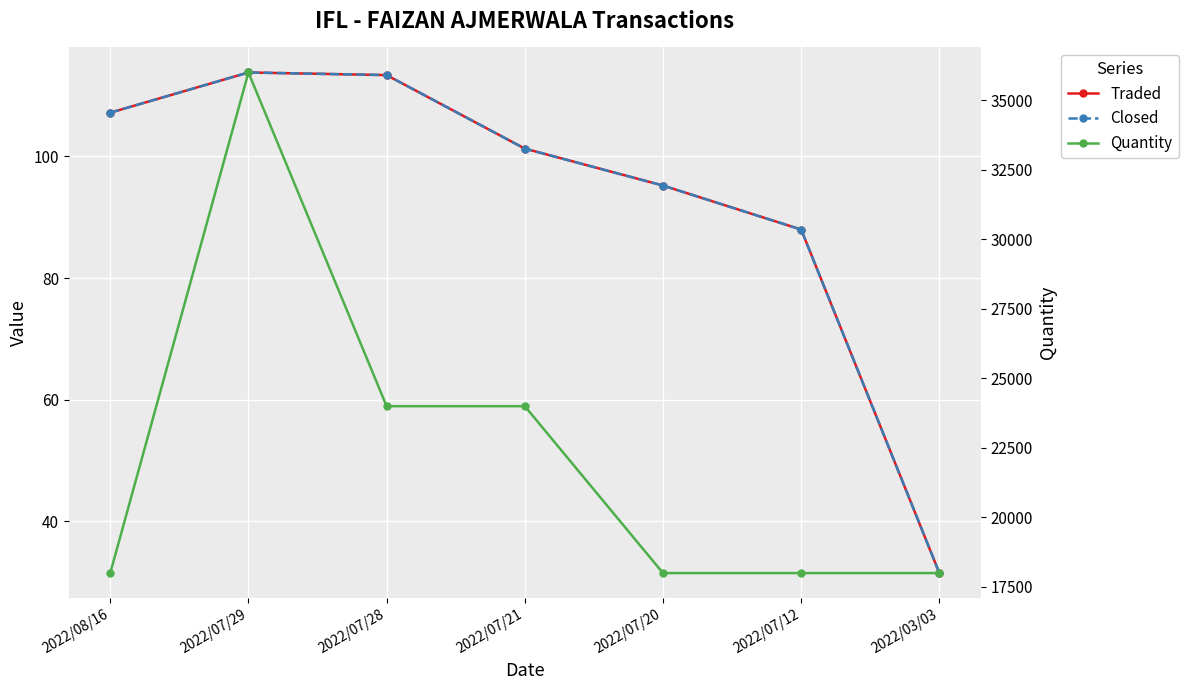

Which series changed the most between 2022/07/28 and 2022/07/20?

Quantity